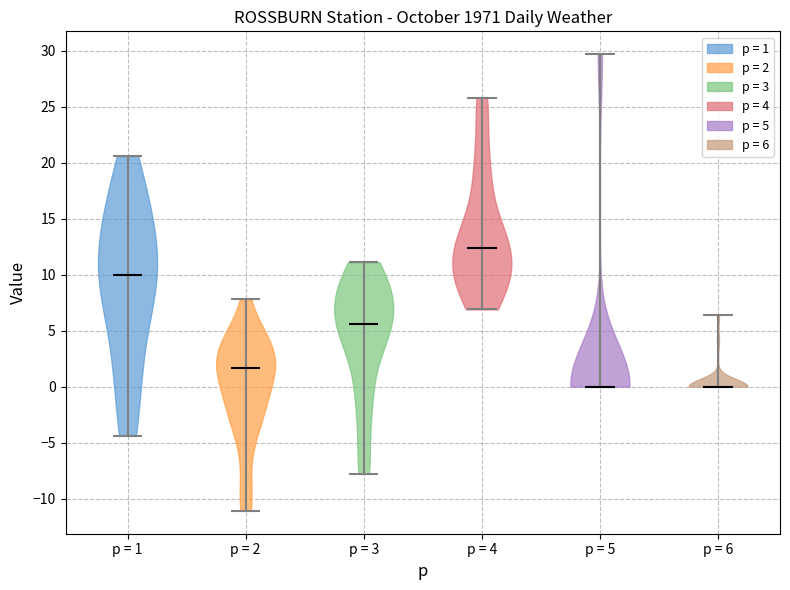

Reading left to right, read every violin against the y-axis: where its median line is, and the lowest and highest points it reaches. The values are not printed on the chart, so give them approximately, as read against the axis.

p = 1: median line 10.0, lowest point -4.5, highest point 20.5
p = 2: median line 1.5, lowest point -11.0, highest point 8.0
p = 3: median line 5.5, lowest point -8.0, highest point 11.0
p = 4: median line 12.5, lowest point 7.0, highest point 26.0
p = 5: median line 0.0, lowest point 0.0, highest point 29.5
p = 6: median line 0.0, lowest point 0.0, highest point 6.5